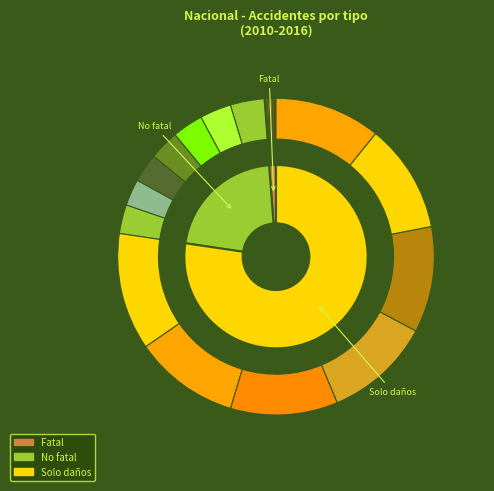

Is it true that 2015 is 24% of the pie?

False